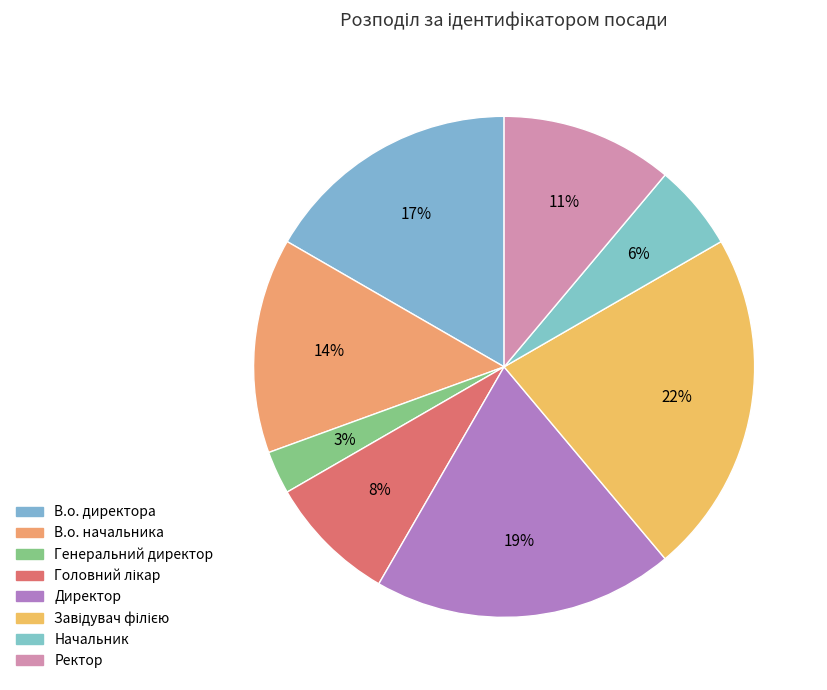

How many segments does this pie chart have?

8